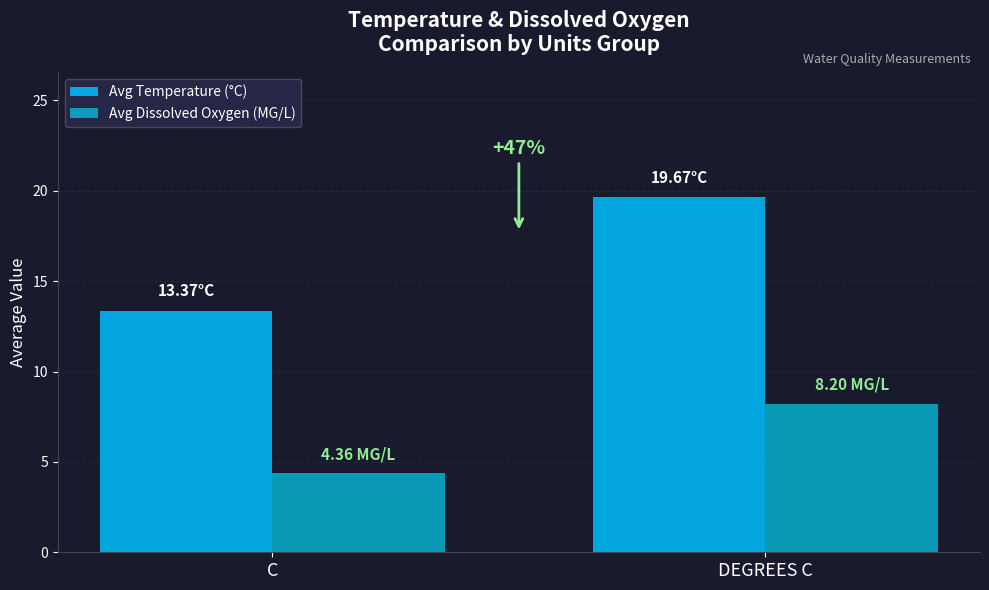

Is the value of Avg Temperature (°C) at DEGREES C greater than the value of Avg Dissolved Oxygen (MG/L) at DEGREES C?

Yes